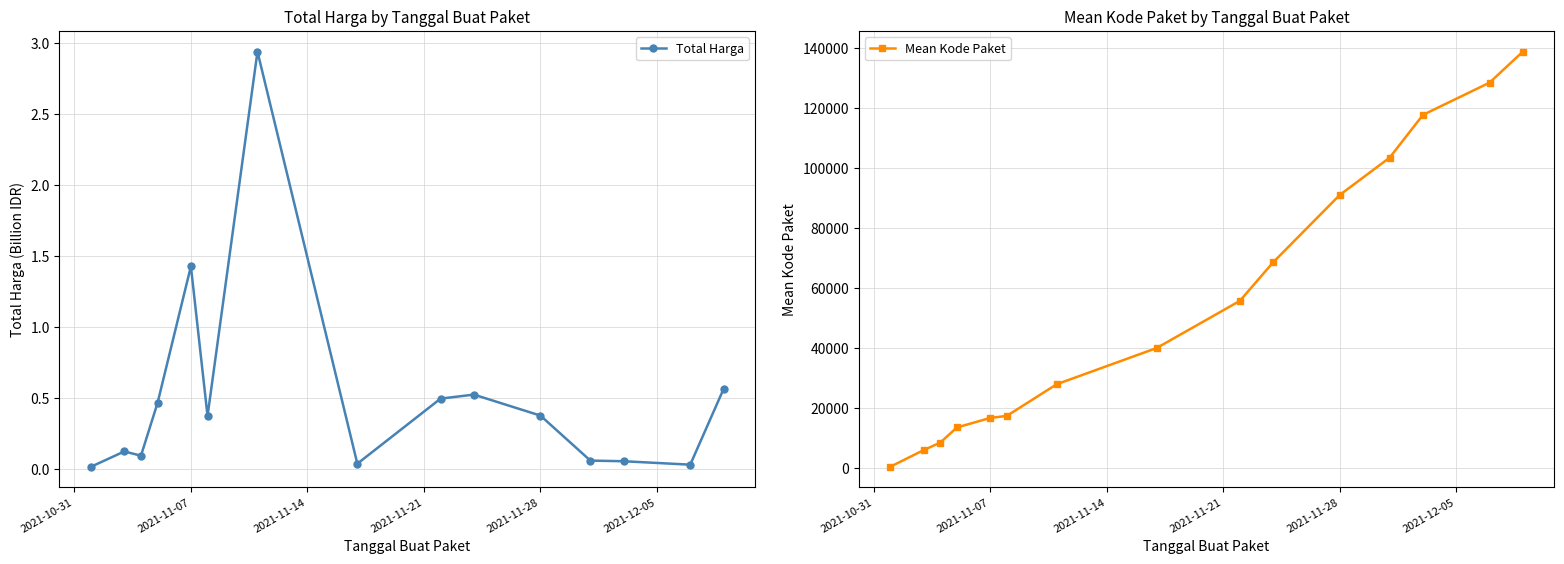

What is the maximum value for Mean Kode Paket?

138846.5